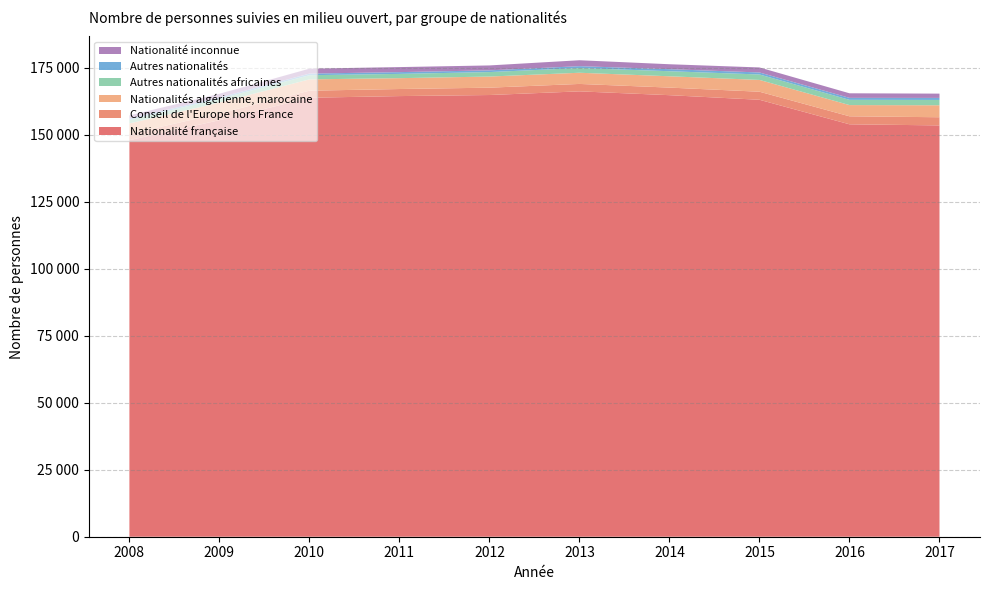

Reading left to right, extract all data points from this chart.

Nationalité française: 2008=147909	2009=155367	2010=163738	2011=164353	2012=164750	2013=166117	2014=164692	2015=162974	2016=153826	2017=153417
Conseil de l'Europe hors France: 2008=2325	2009=2509	2010=2624	2011=2633	2012=2740	2013=2768	2014=2826	2015=3004	2016=2986	2017=3044
Nationalités algérienne, marocaine: 2008=3908	2009=4064	2010=4224	2011=4049	2012=4149	2013=4171	2014=4220	2015=4402	2016=4185	2017=4465
Autres nationalités africaines: 2008=1362	2009=1377	2010=1558	2011=1594	2012=1671	2013=1753	2014=1887	2015=2032	2016=1953	2017=1987
Autres nationalités: 2008=448	2009=504	2010=589	2011=656	2012=638	2013=701	2014=761	2015=747	2016=737	2017=756
Nationalité inconnue: 2008=1189	2009=1400	2010=1843	2011=1880	2012=1835	2013=2209	2014=1843	2015=1872	2016=1707	2017=1600